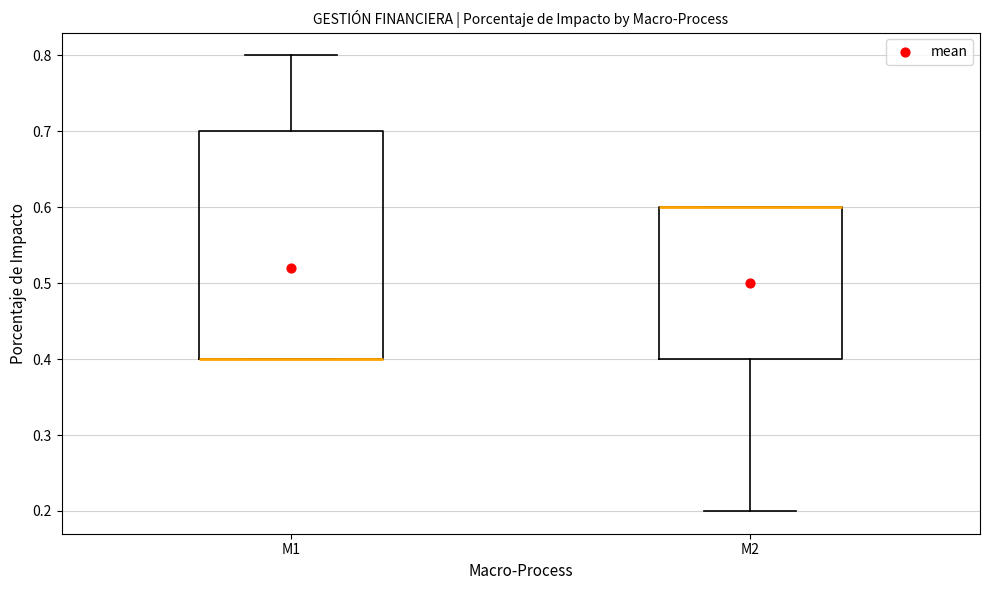

Where does the upper whisker of the box for M1 end on the y-axis? The values are not printed on the chart, so give them approximately, as read against the axis.

0.8